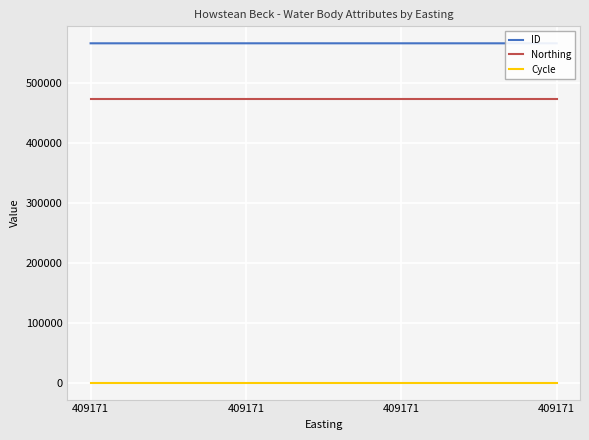

At which category does ID reach its first local peak?

409171